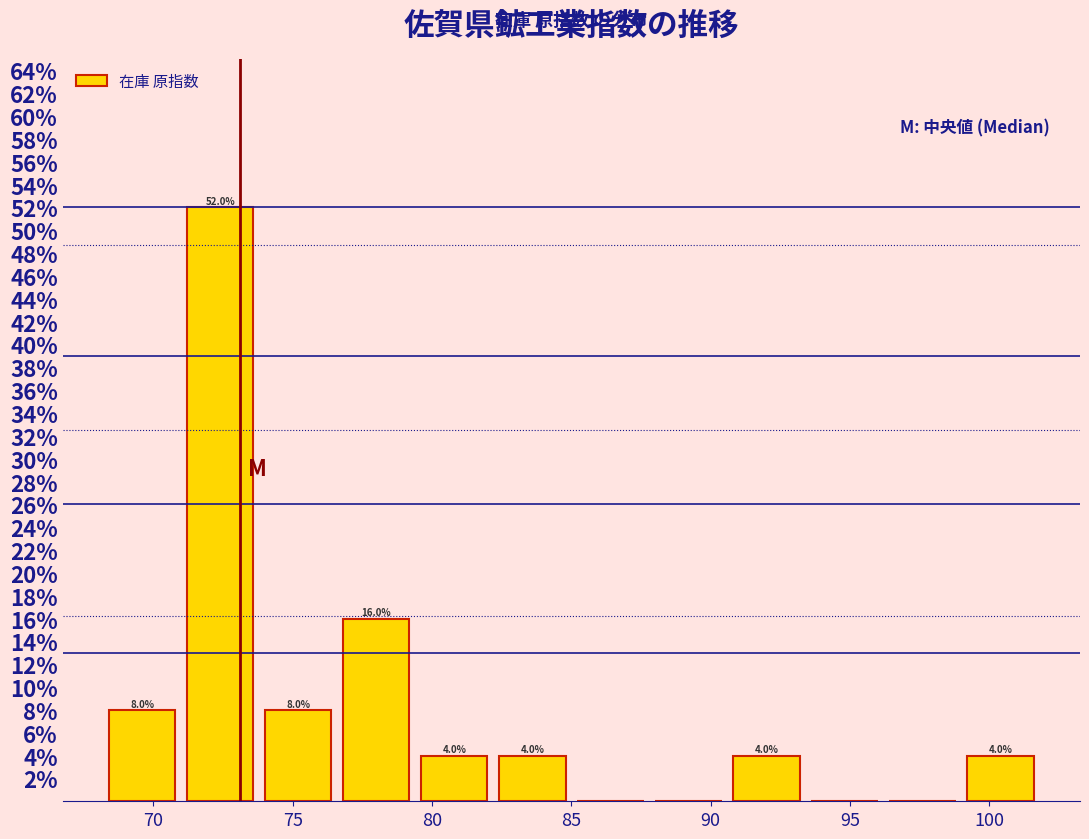

Which range on the x-axis has the tallest bar?

71.0 to 73.8